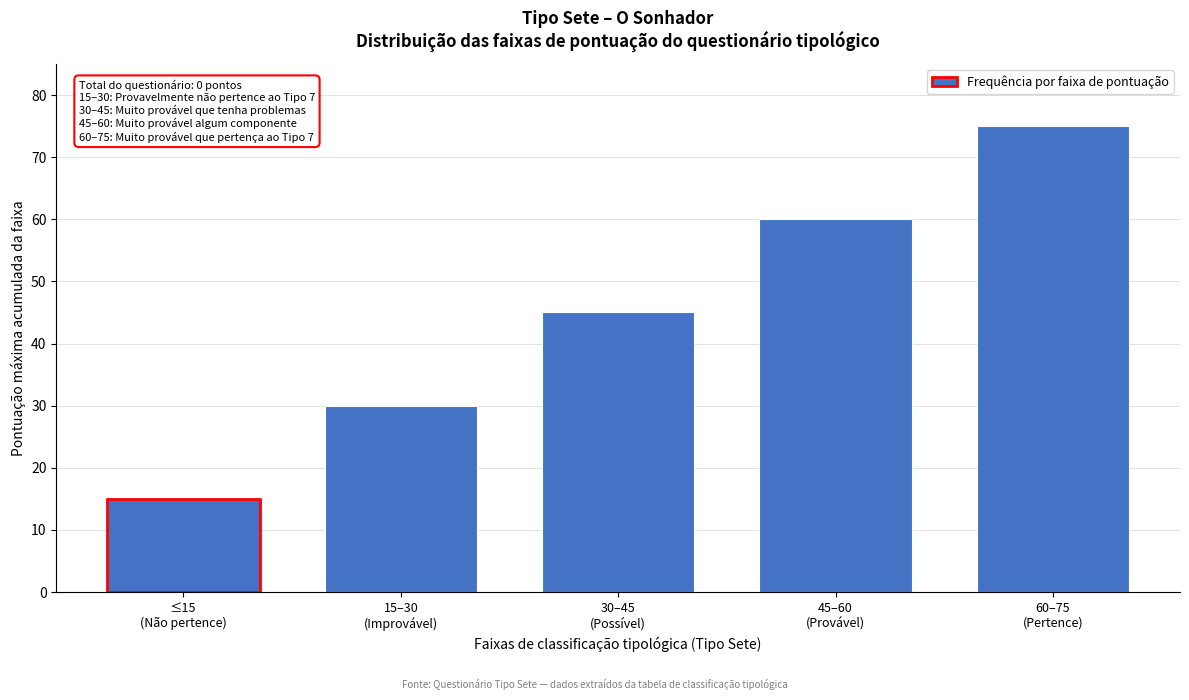

Reading left to right, what are all the values shown in this chart?

15	30	45	60	75